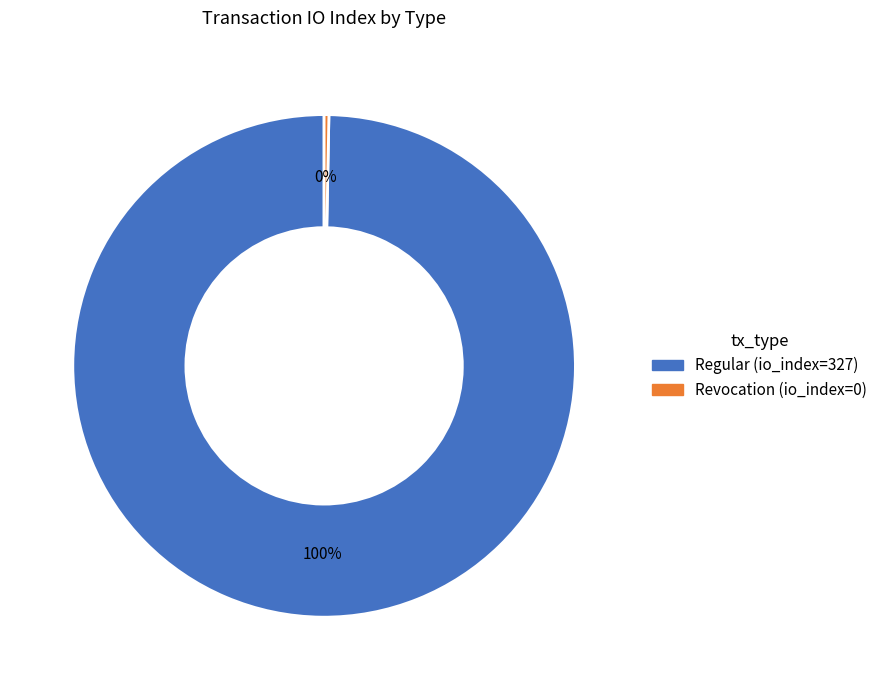

How many segments does this pie chart have?

2